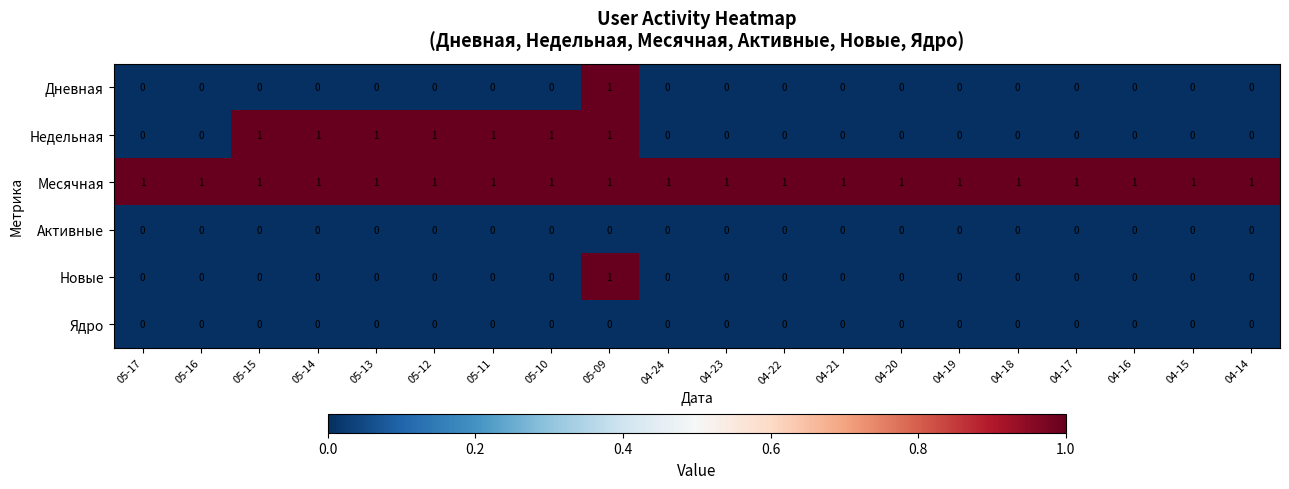

How many categories are shown in the chart?

20